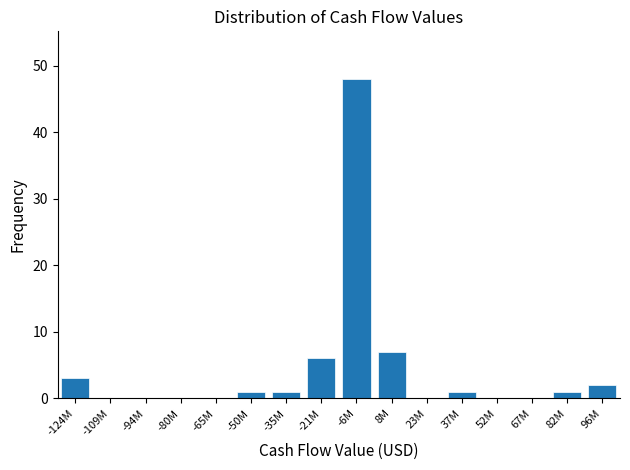

Reading left to right, transcribe all the data shown in this chart.

-124M=3	-109M=0	-94M=0	-80M=0	-65M=0	-50M=1	-35M=1	-21M=6	-6M=48	8M=7	23M=0	37M=1	52M=0	67M=0	82M=1	96M=2